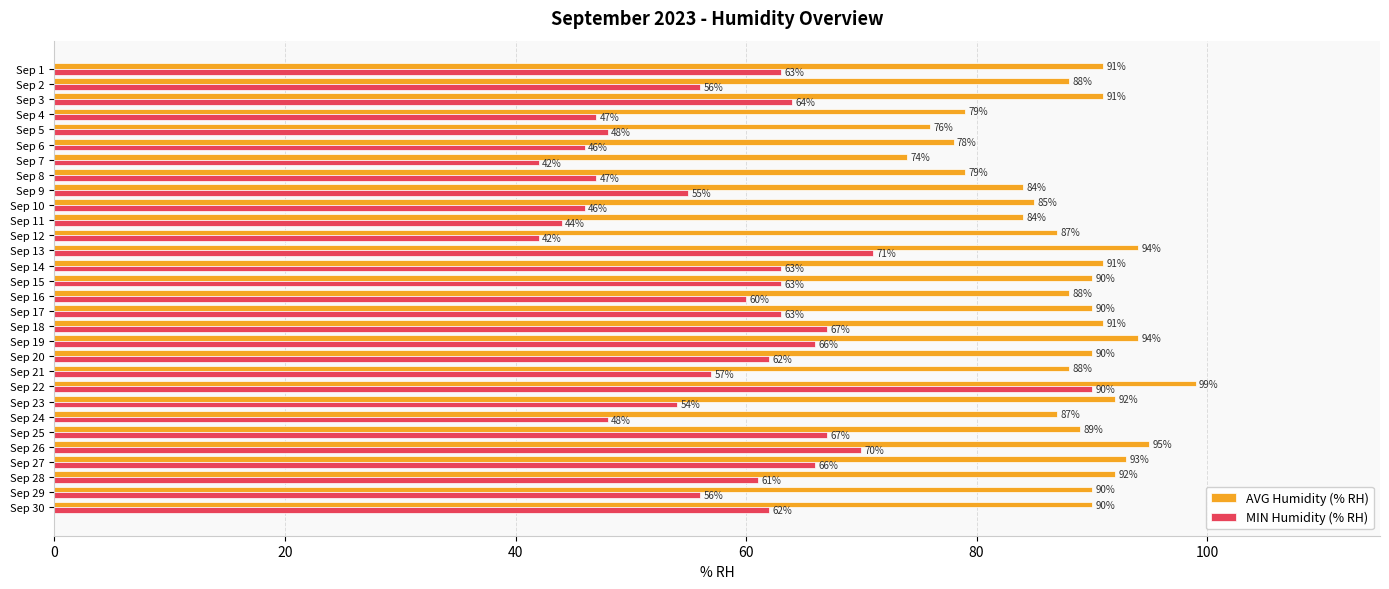

What is the difference between the maximum and minimum values in the AVG Humidity (% RH) series?

25